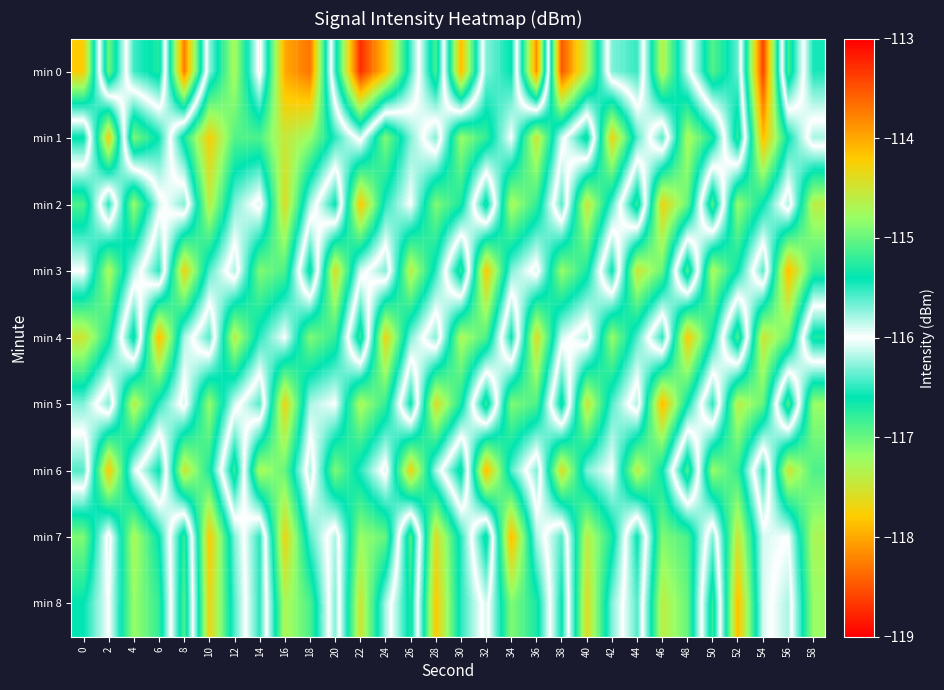

At how many categories does at least one series exceed -114?

3